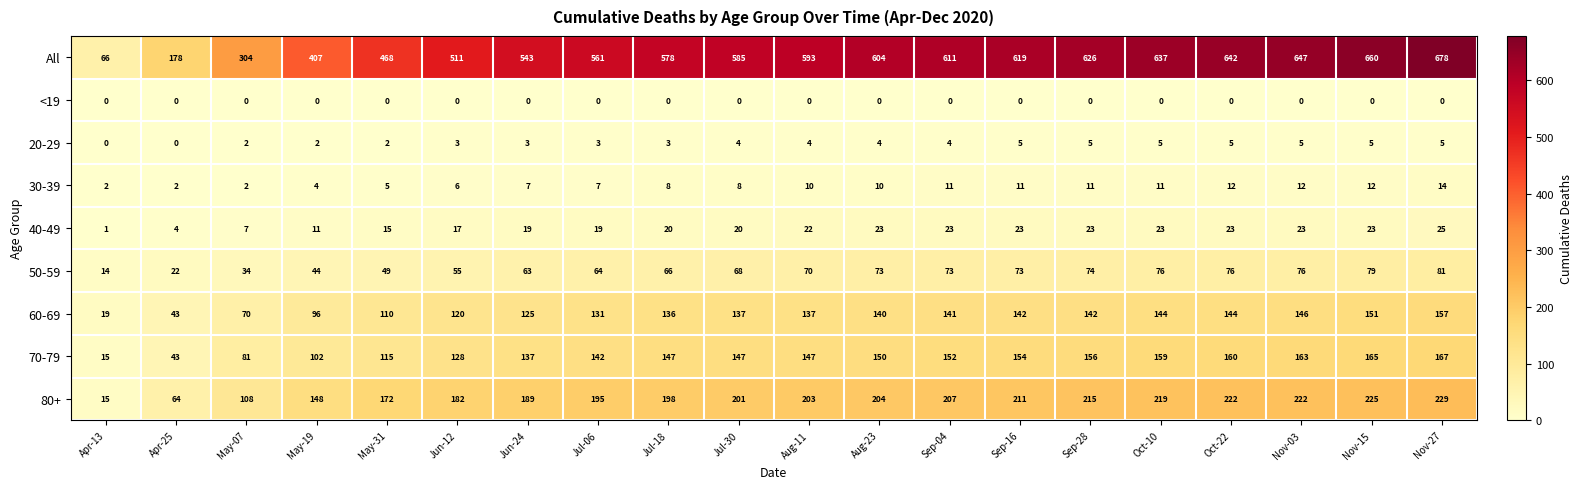

Rank the series at Nov-15 from highest to lowest value.

All, 80+, 70-79, 60-69, 50-59, 40-49, 30-39, 20-29, <19